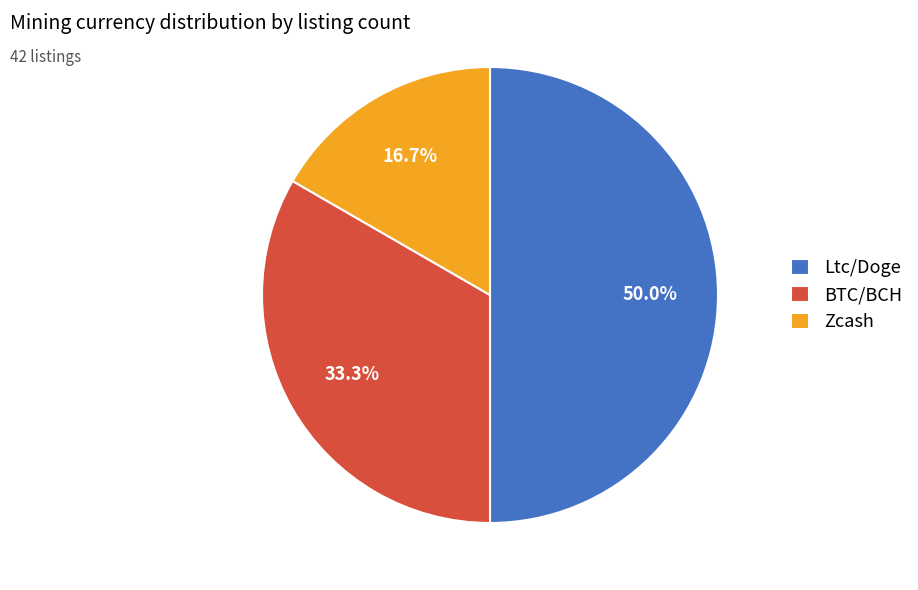

True or false: BTC/BCH accounts for 26% of the total.

False